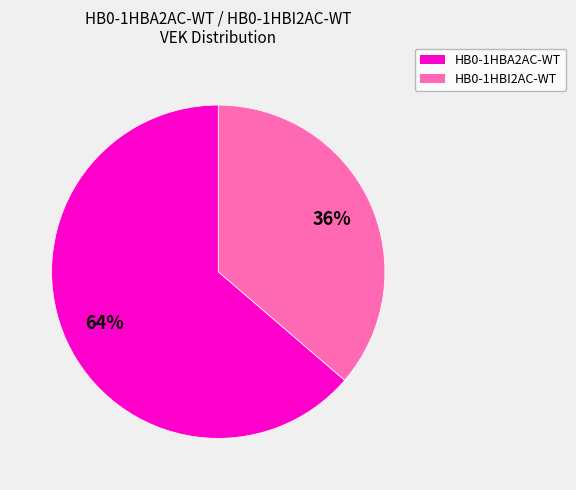

To the nearest percent, what is the average slice percentage?

50%